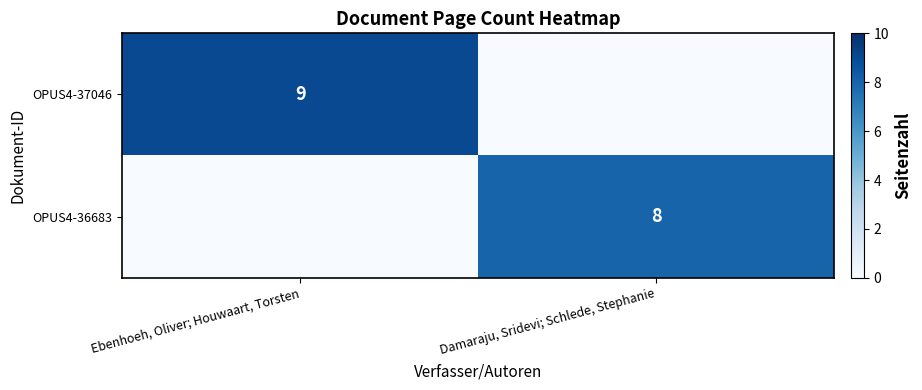

True or false: OPUS4-37046 has a value of 9 at Ebenhoeh, Oliver; Houwaart, Torsten.

True